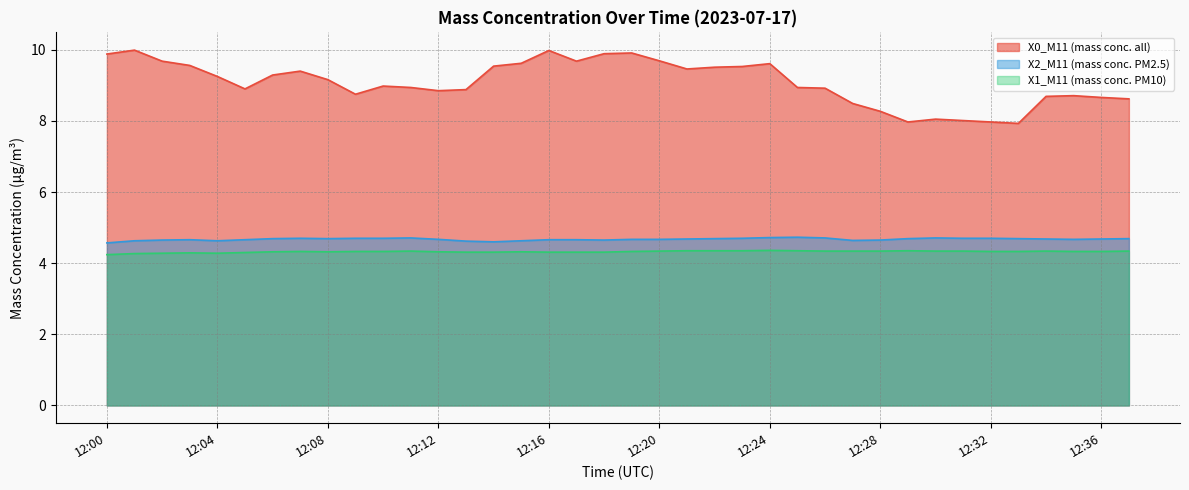

What value does the X0_M11 (mass conc. all) series have at 12:02?

9.7